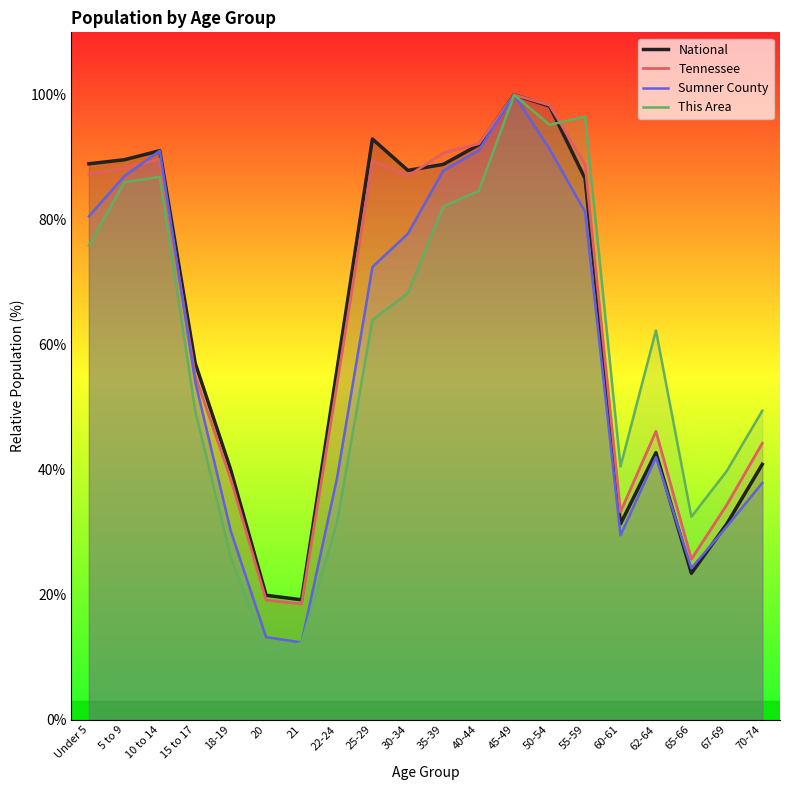

The National series shows 56.3 at 60-61. True or false?

False